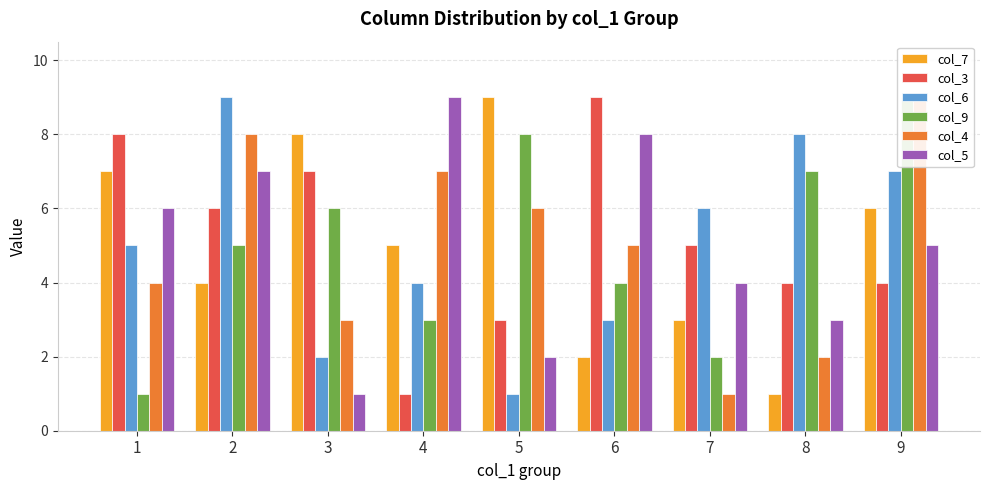

Reading right to left, transcribe all the data shown in this chart.

col_7: 6	1	3	2	9	5	8	4	7
col_3: 4	4	5	9	3	1	7	6	8
col_6: 7	8	6	3	1	4	2	9	5
col_9: 9	7	2	4	8	3	6	5	1
col_4: 9	2	1	5	6	7	3	8	4
col_5: 5	3	4	8	2	9	1	7	6